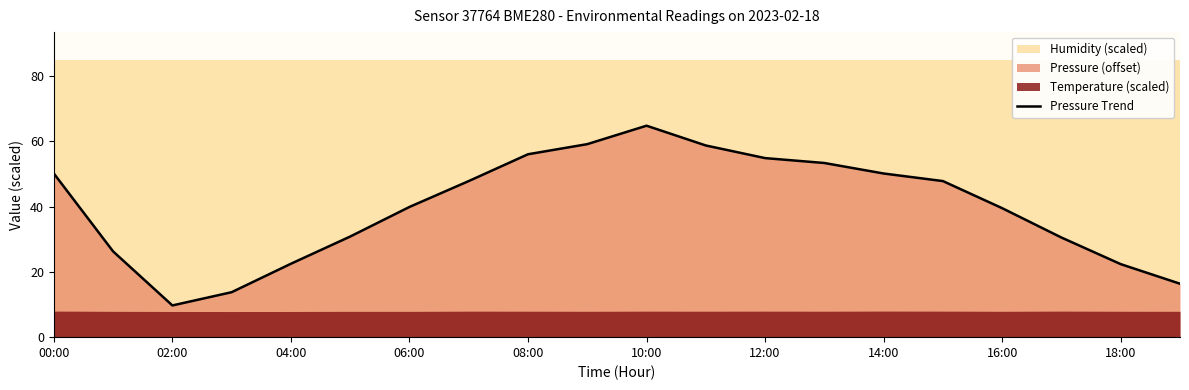

Reading left to right, extract all data points from this chart.

50.2	26.3	9.7	13.8	22.5	30.8	39.9	47.8	56.1	59.2	64.8	58.8	54.9	53.4	50.2	47.8	39.5	30.5	22.4	16.4